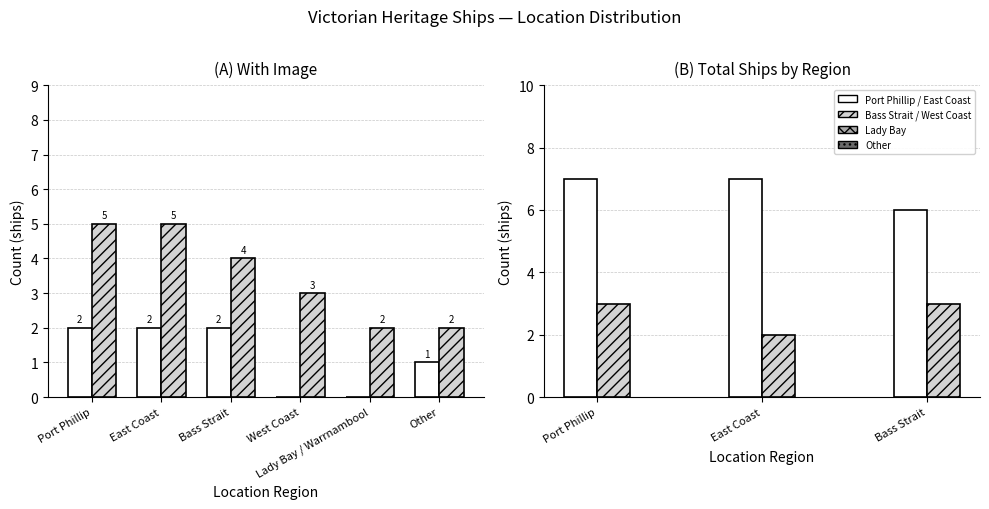

True or false: the data shows 5 at West Coast.

False